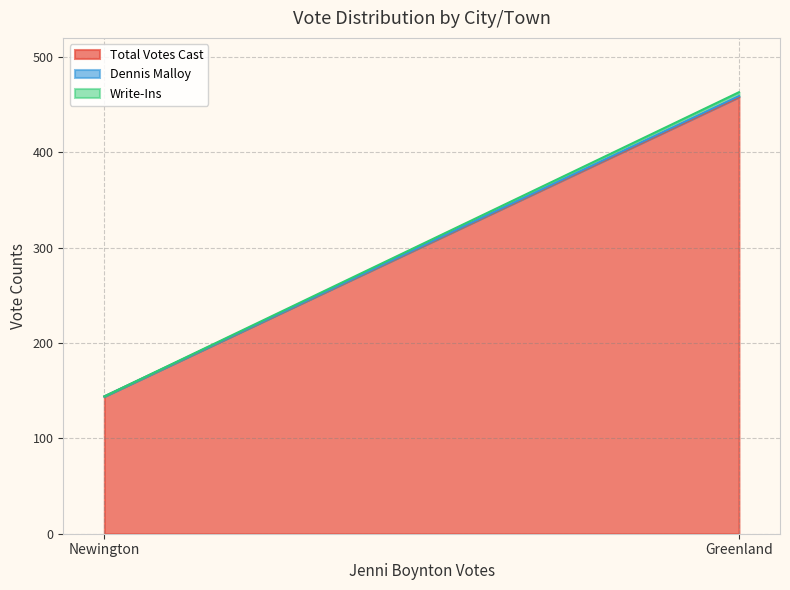

Which series has the largest total across all categories?

Total Votes Cast